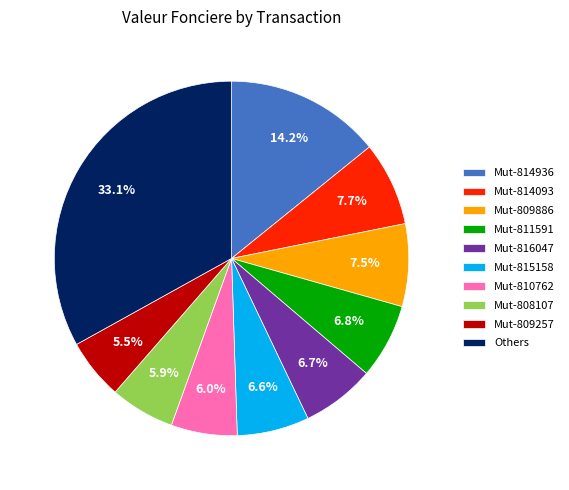

Combined, what portion of the pie is Mut-816047 and Mut-810762?

12.7%